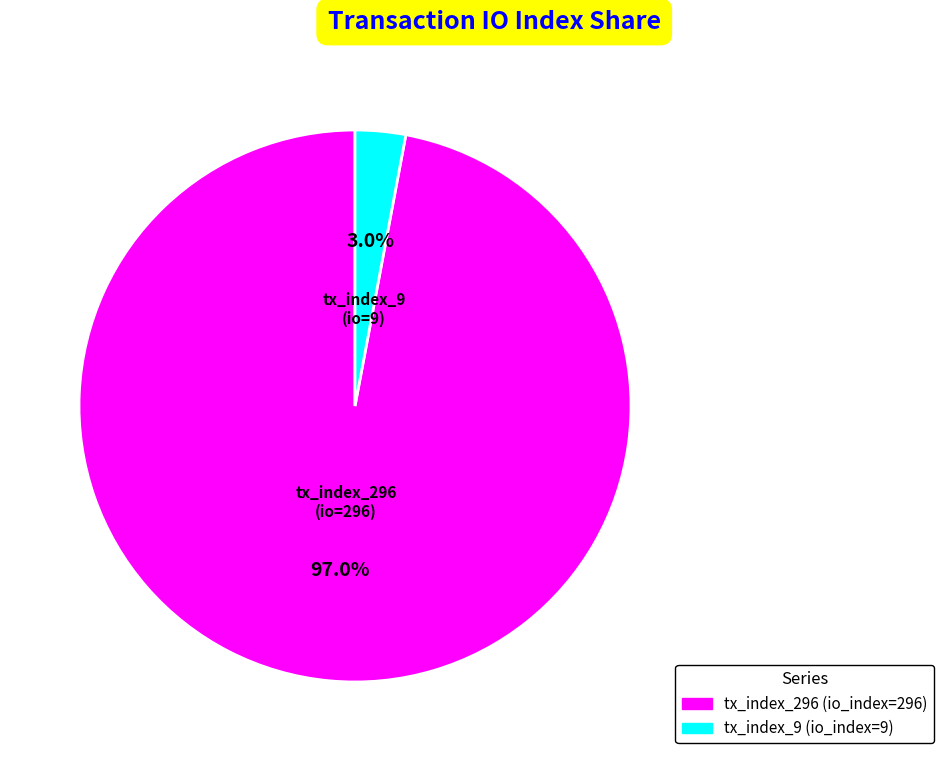

Is it true that tx_index_296 is 97% of the pie?

True